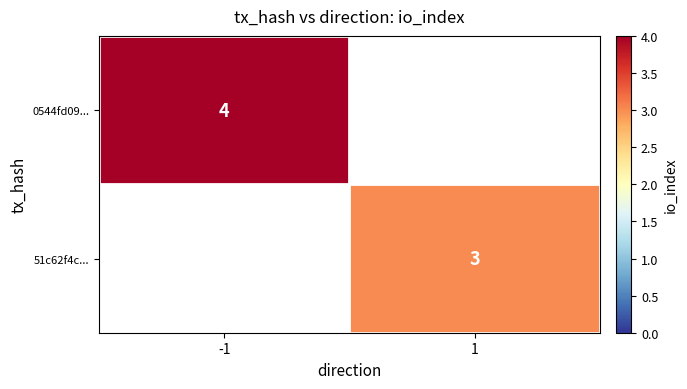

True or false: 0544fd09... has a value of 2 at -1.

False